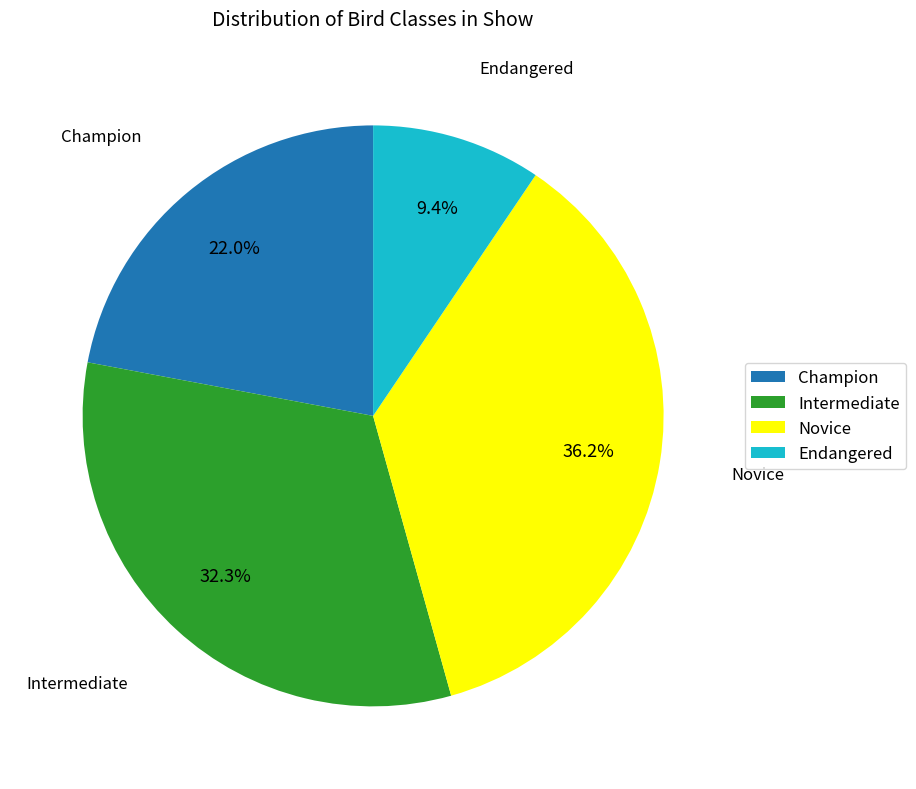

How many slices are in this pie chart?

4